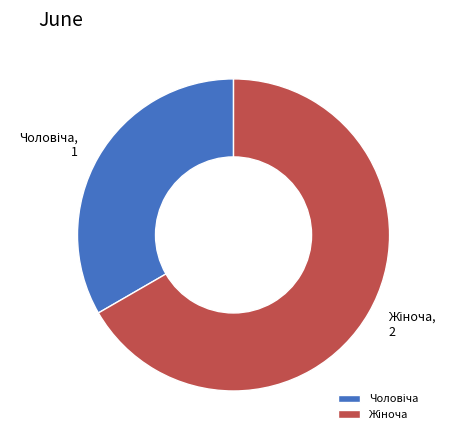

What is the majority slice?

Жіноча